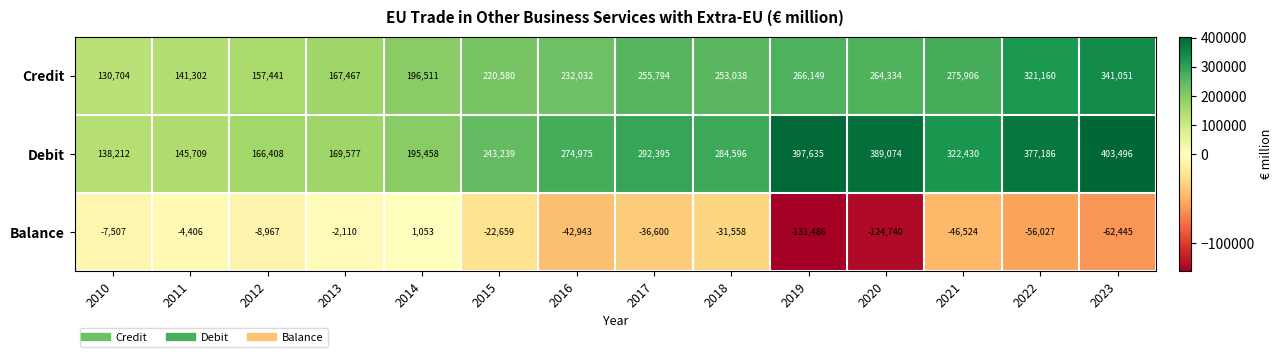

How many data points in Balance are less than -31558?

7